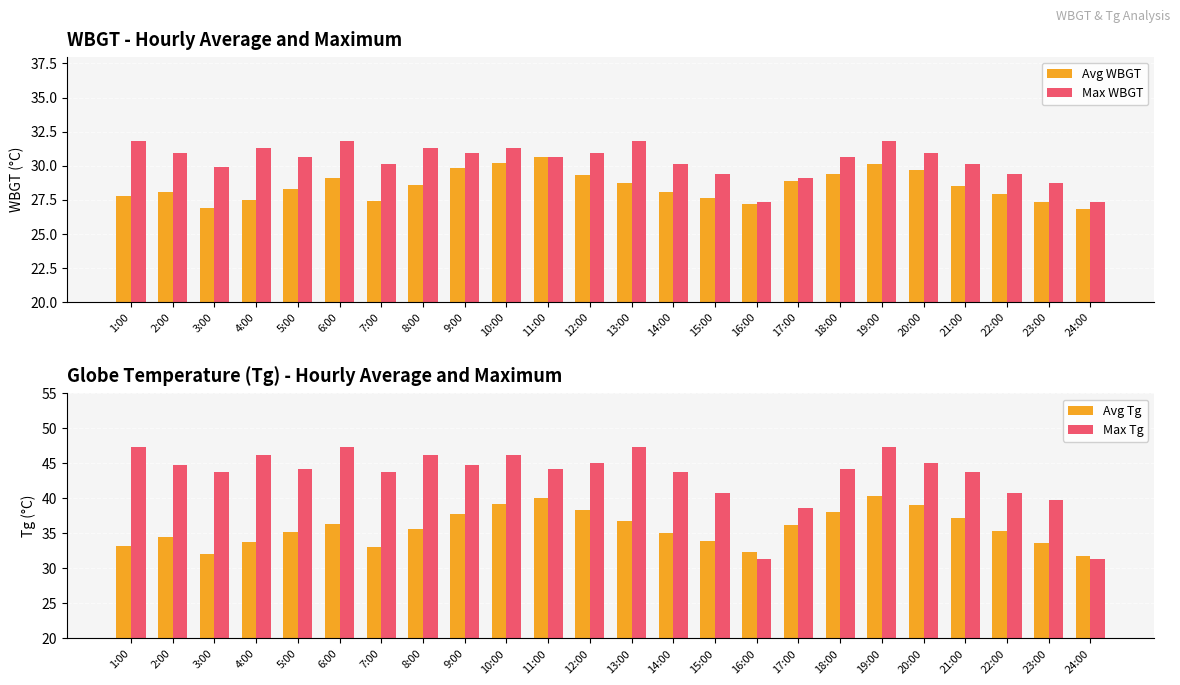

What is the difference between the maximum and minimum values in the Avg Tg series?

8.5